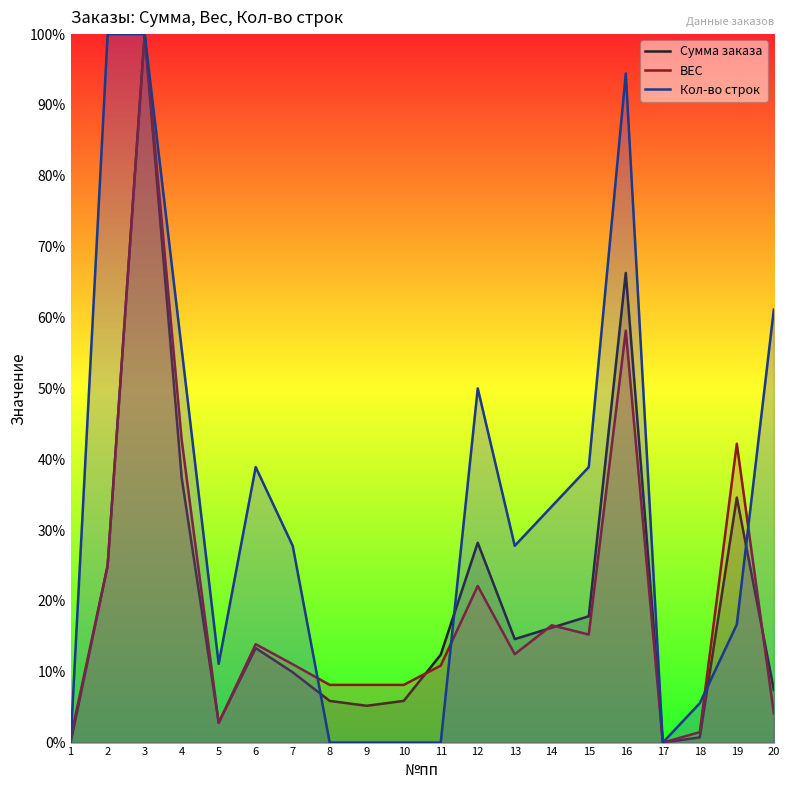

True or false: Сумма заказа has a value of 16.2 at 14.

True